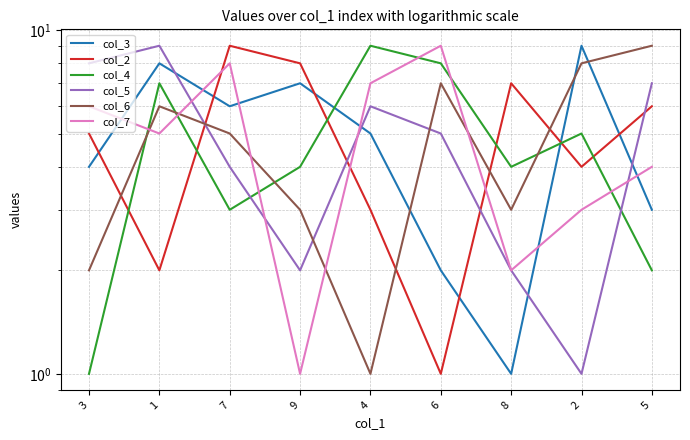

At which label does col_6 reach its minimum?

4